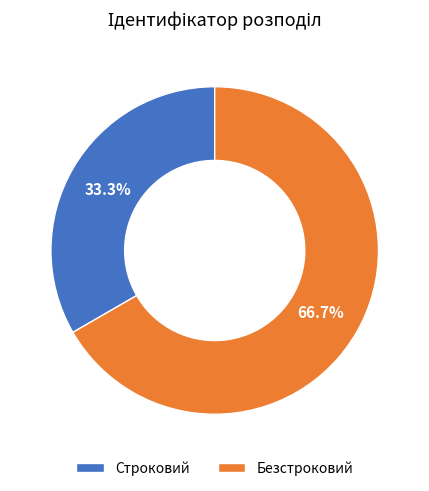

Which slice is the smallest?

Строковий